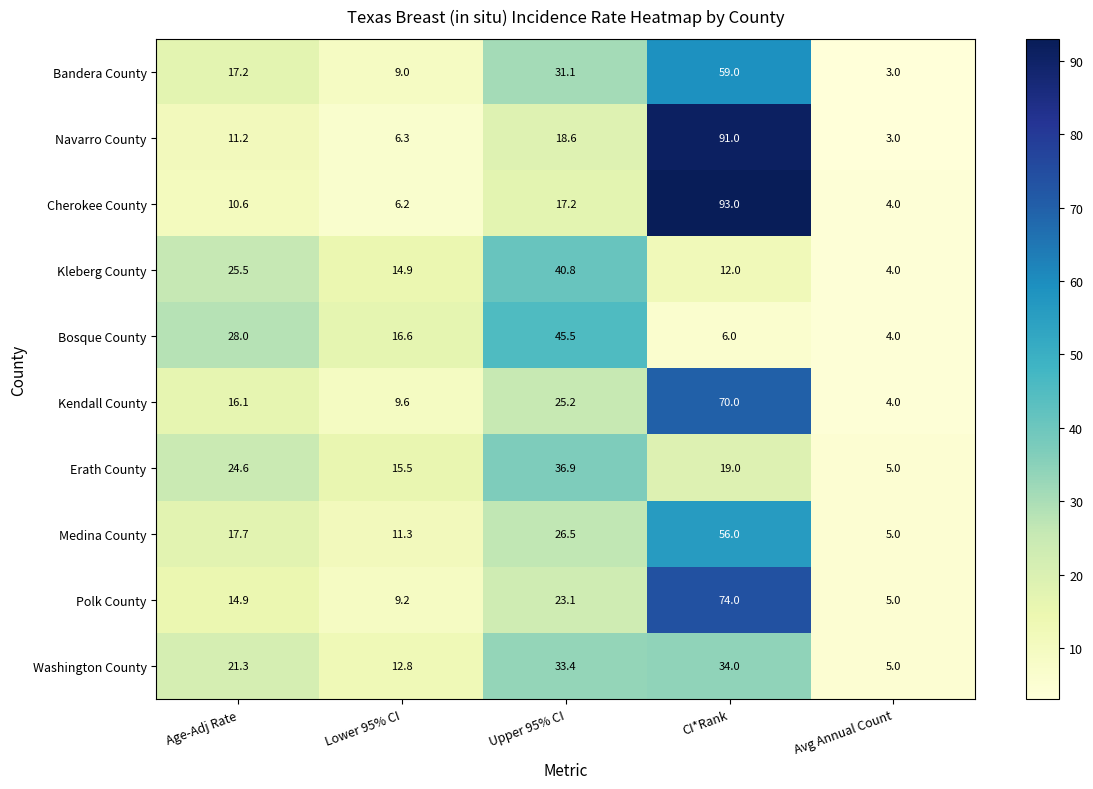

What is the total value across all series at CI*Rank?

514.0